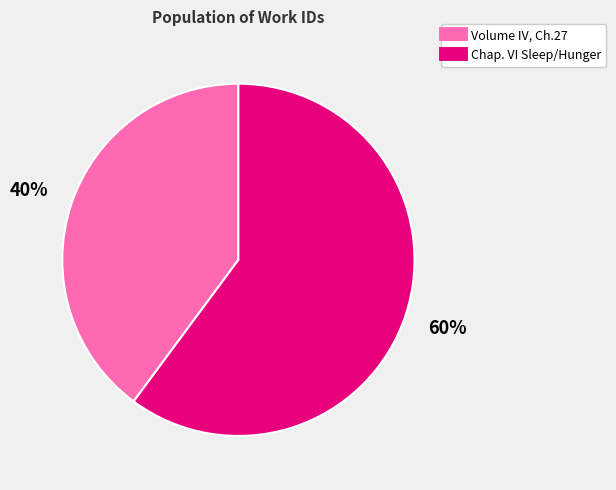

To the nearest percent, what is the difference between the largest and smallest slice percentages?

20%